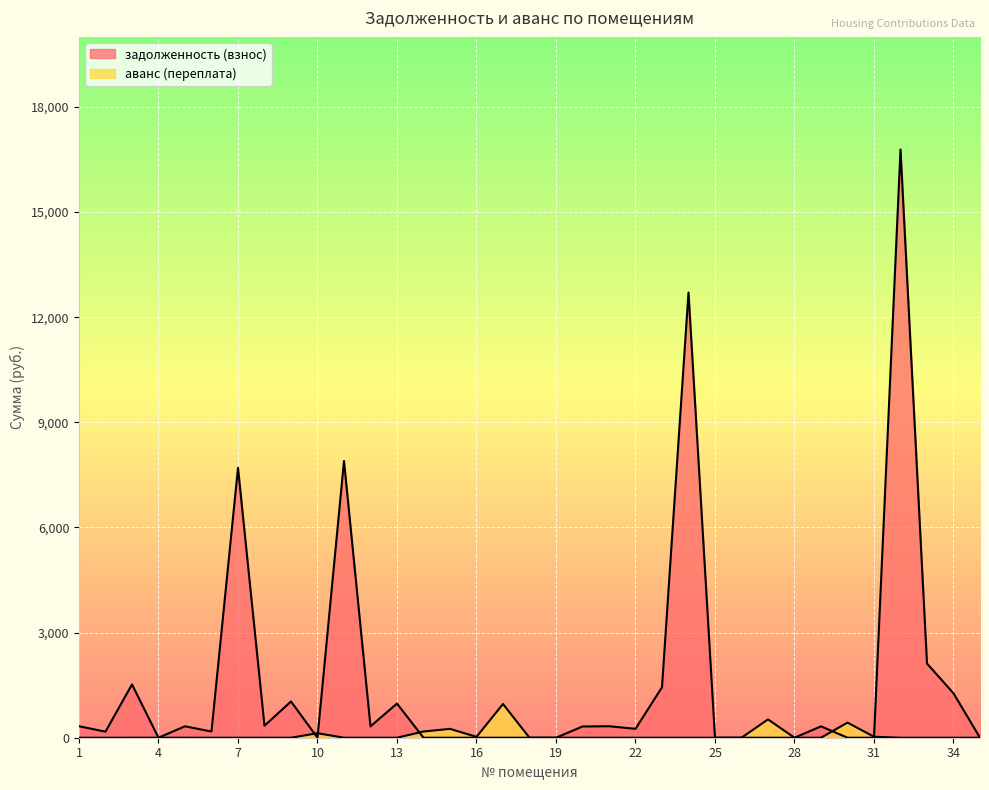

What is the total value across all series at 16?

24.1